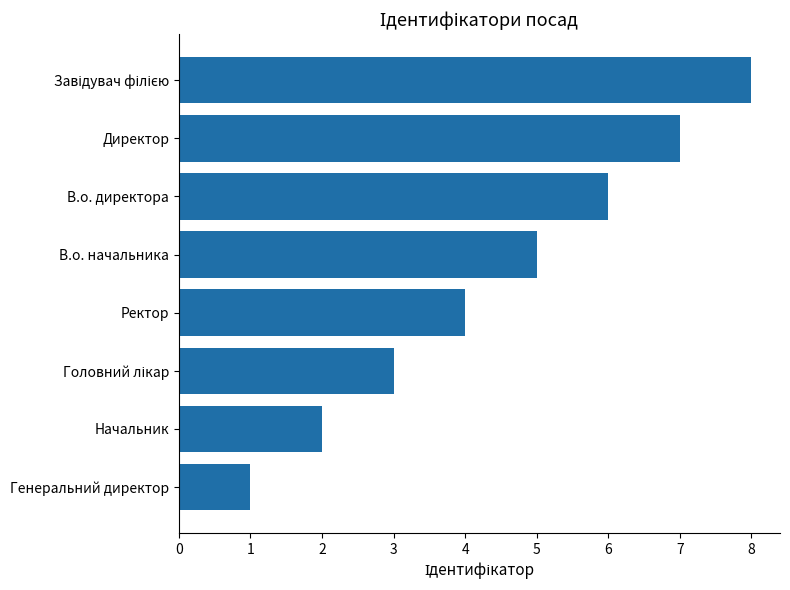

What is the greatest value displayed?

8